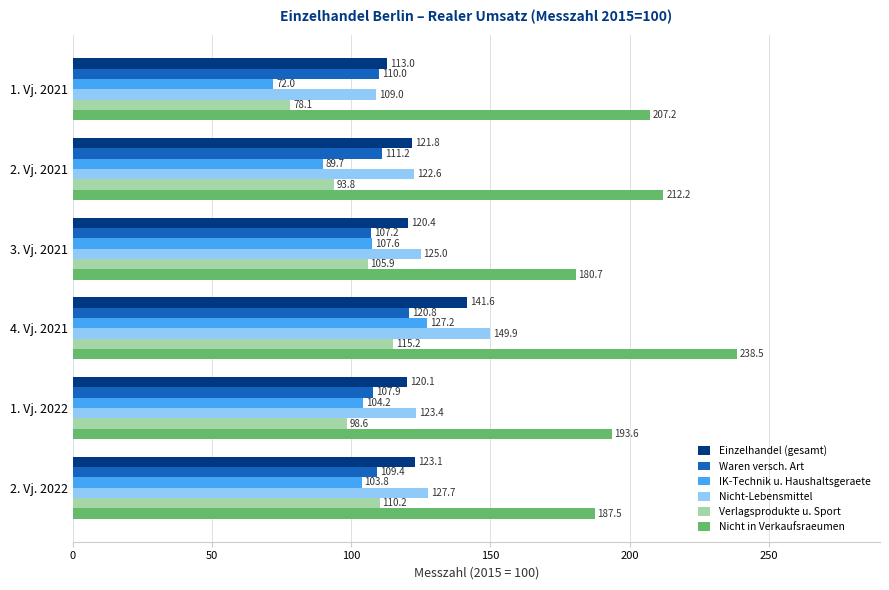

The IK-Technik u. Haushaltsgeraete series shows 139.6 at 2. Vj. 2021. True or false?

False